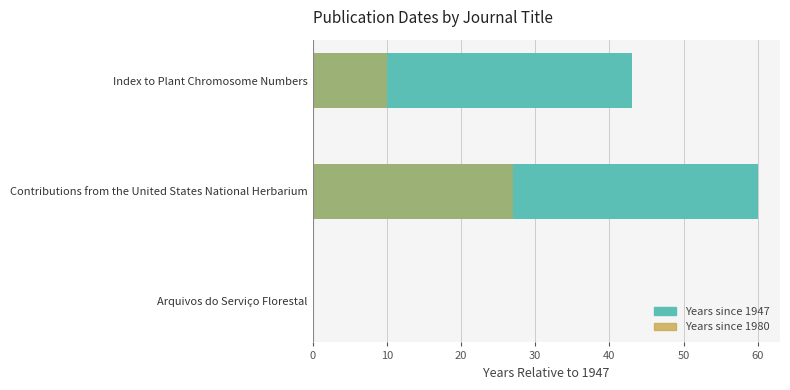

Between Arquivos do Serviço Florestal and Contributions from the United States National Herbarium, which series saw the biggest shift?

Years since 1947